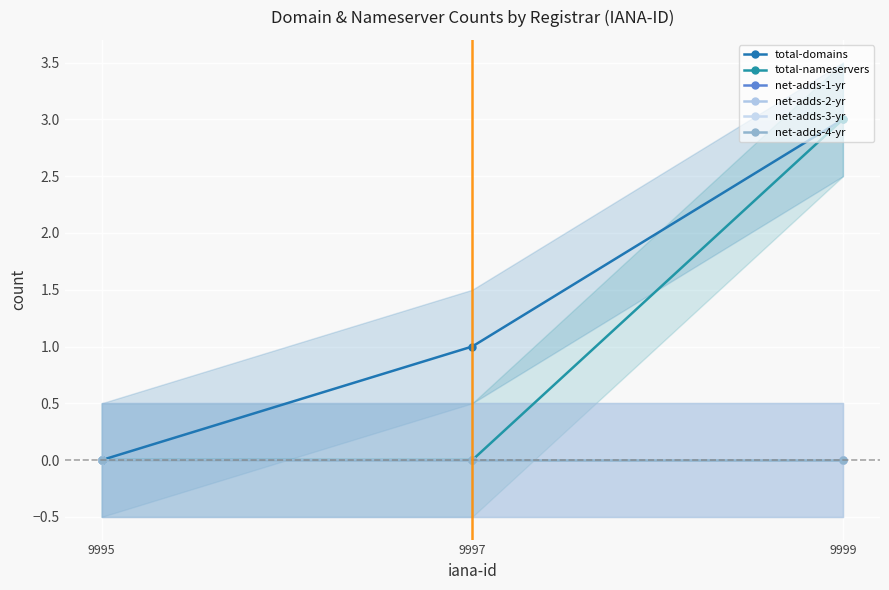

Reading right to left, what are all the values shown in this chart?

total-domains: 9995=0	9997=1	9999=3
total-nameservers: 9995=0	9997=0	9999=3
net-adds-1-yr: 9995=0	9997=0	9999=0
net-adds-2-yr: 9995=0	9997=0	9999=0
net-adds-3-yr: 9995=0	9997=0	9999=0
net-adds-4-yr: 9995=0	9997=0	9999=0